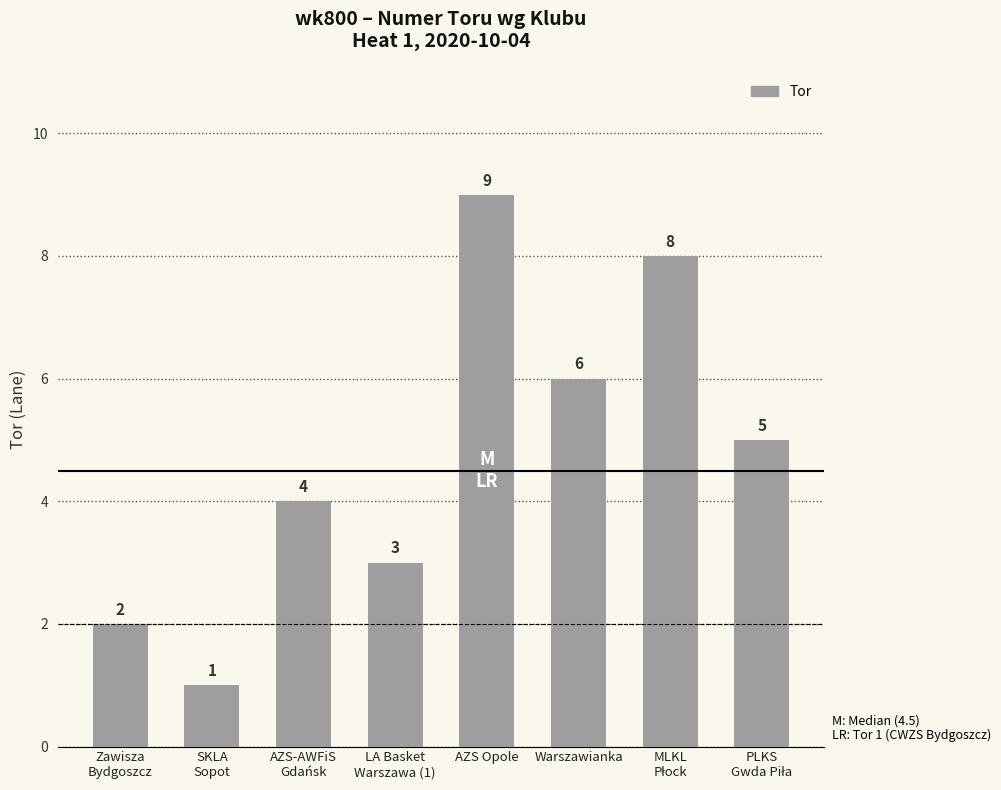

What is the difference between the maximum and second lowest values?

7